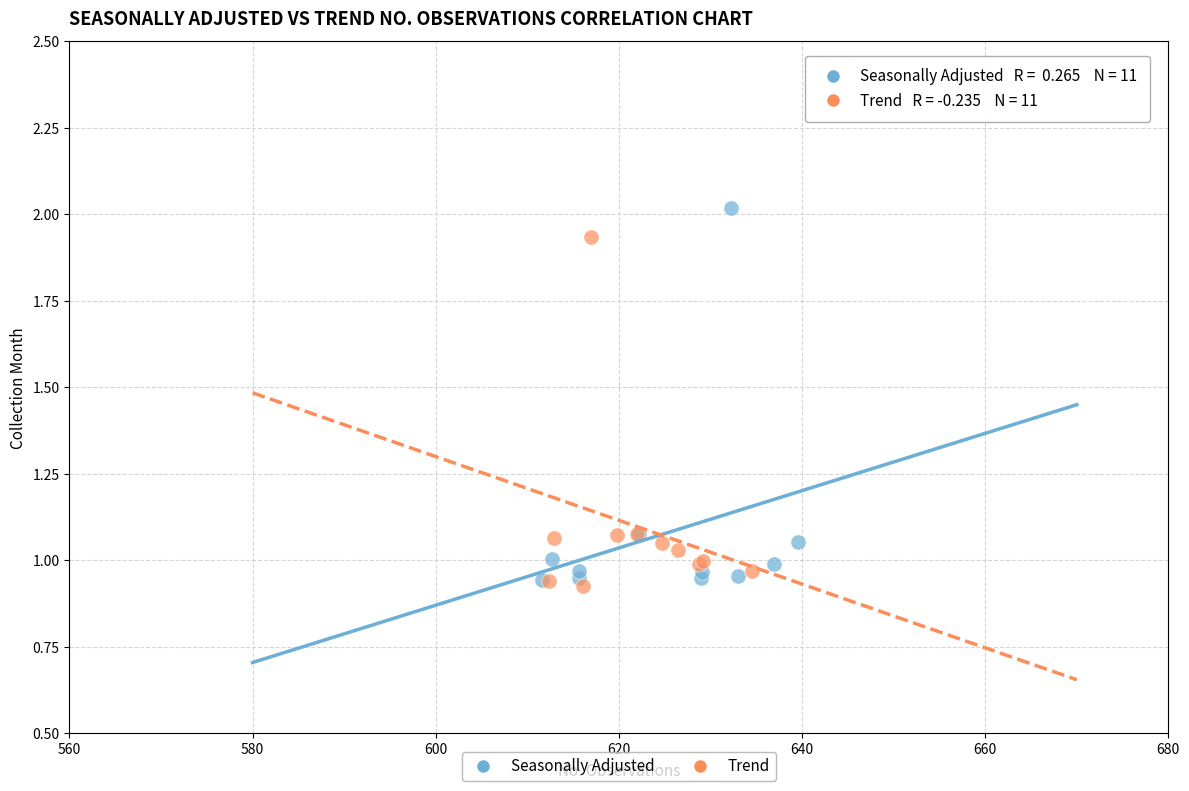

Which series has the widest spread of Y values?

Seasonally Adjusted